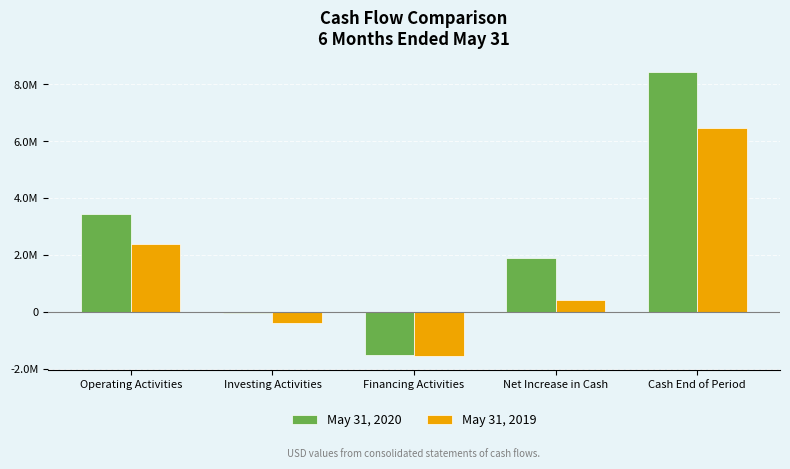

What are all the series names shown in the legend?

May 31, 2020, May 31, 2019